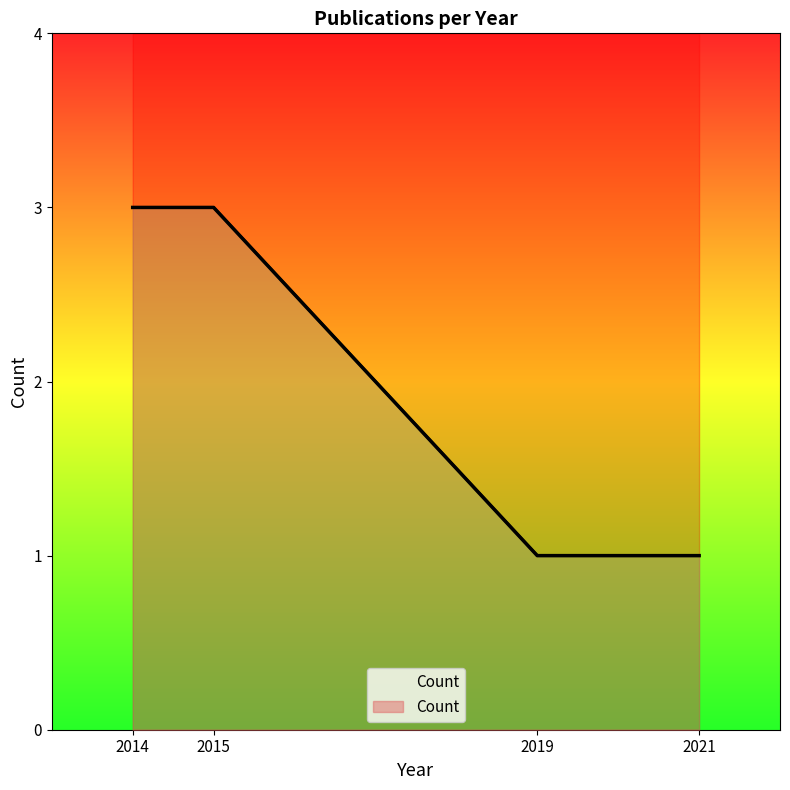

The chart shows a value of 1 at 2021. True or false?

True